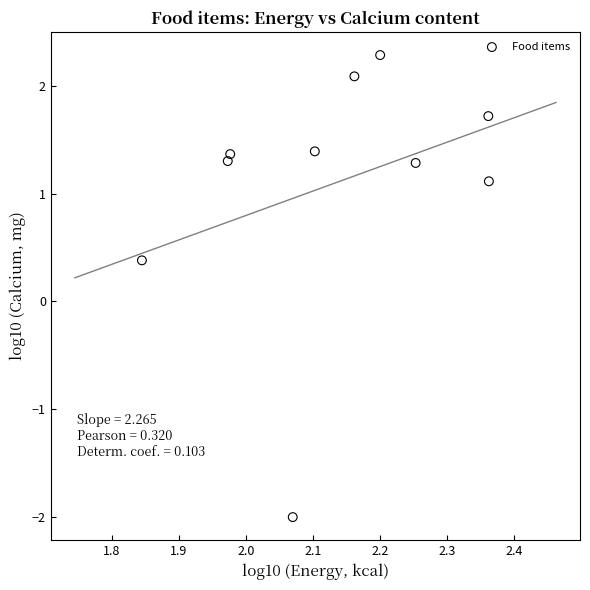

What is the average Y value?

1.1